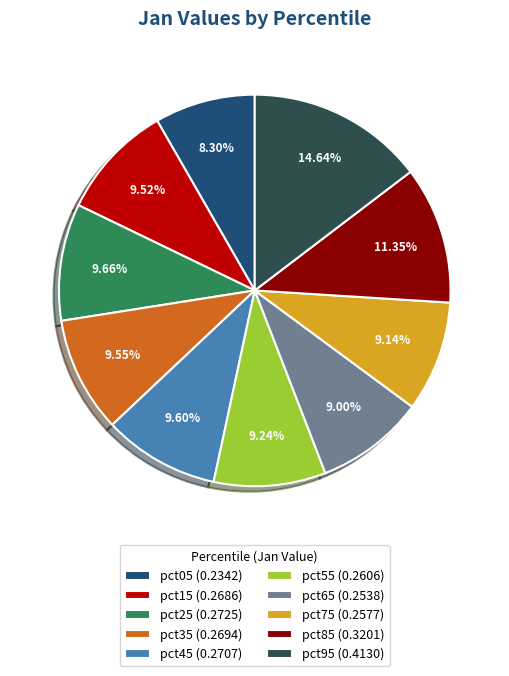

To the nearest percent, what is the difference between the pct25 and pct85 slice percentages?

2%